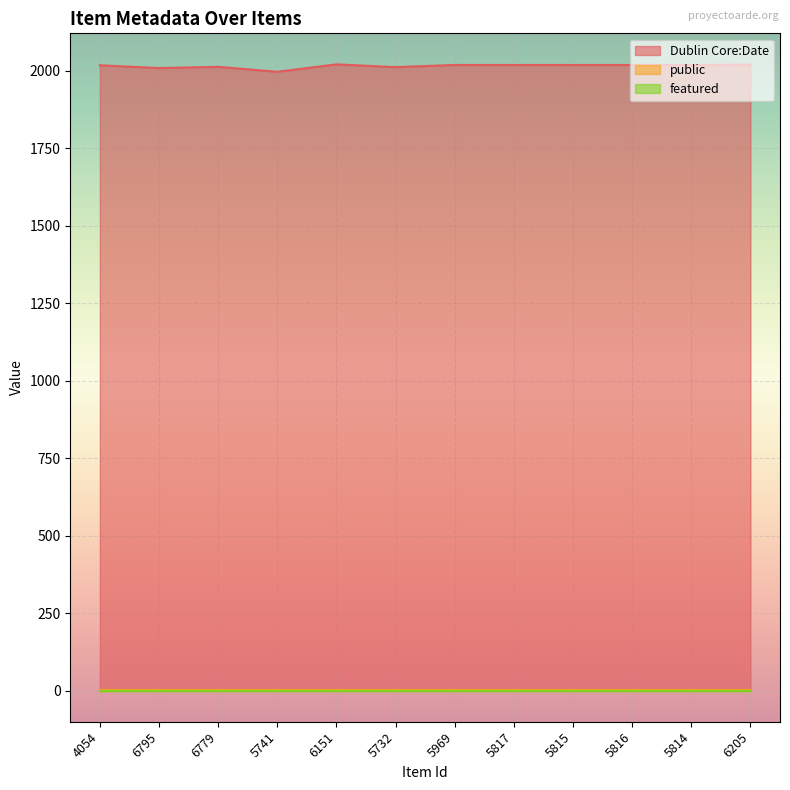

True or false: public and Dublin Core:Date cross at least once.

False